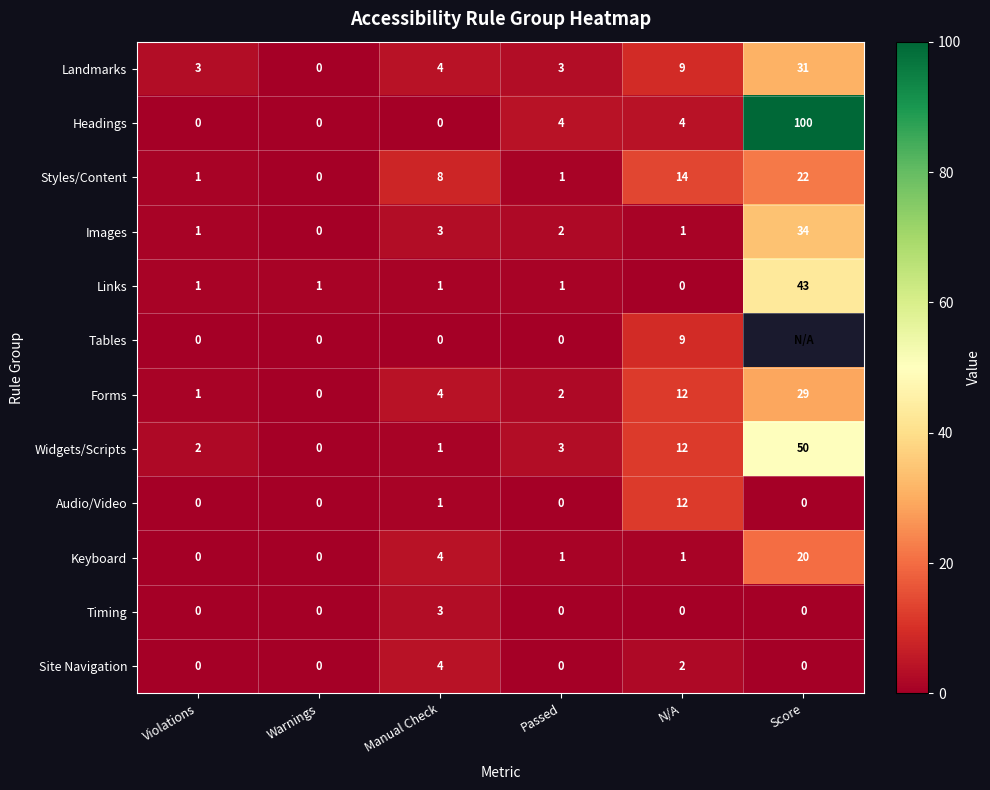

The Keyboard series shows 11.3 at Violations. True or false?

False